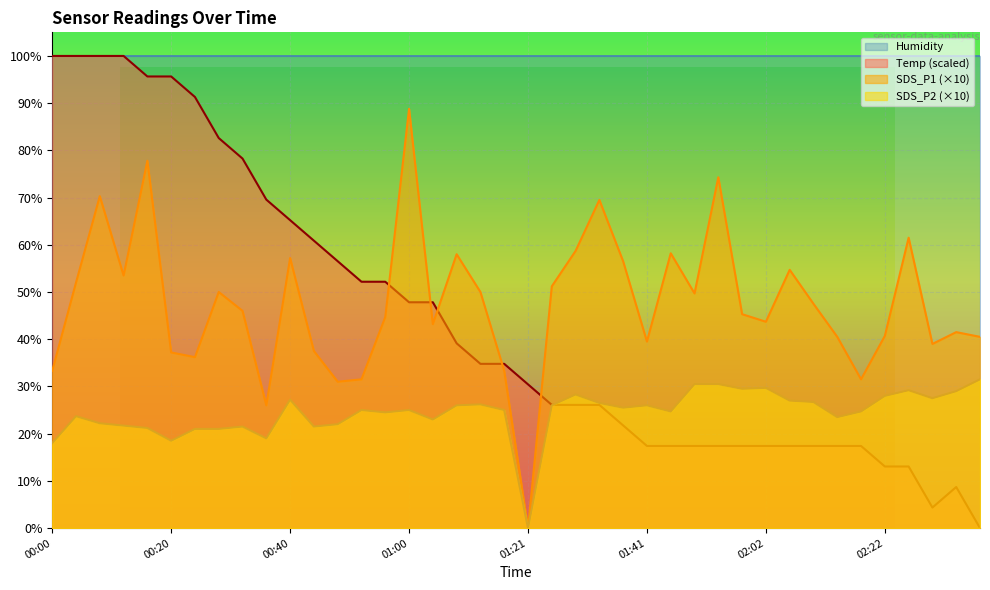

What is the greatest value displayed?

100.0